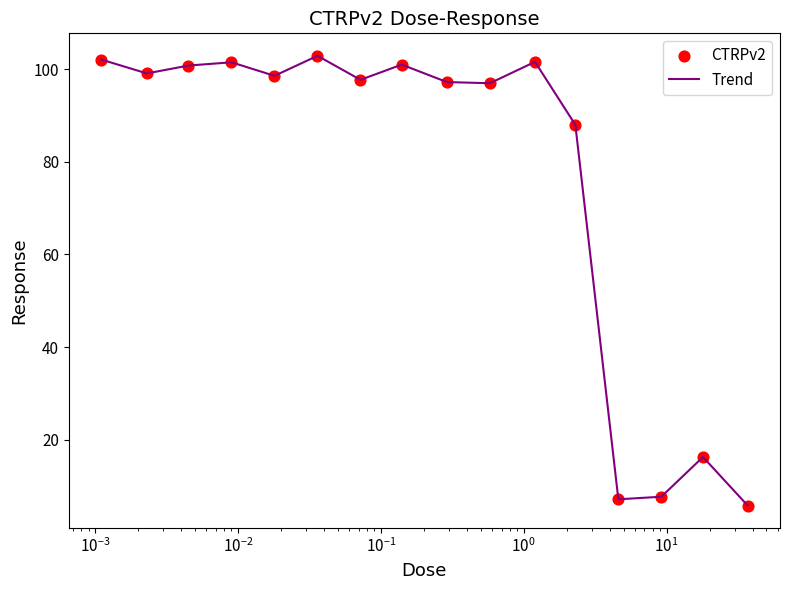

What is the difference between the maximum and minimum values?

97.1